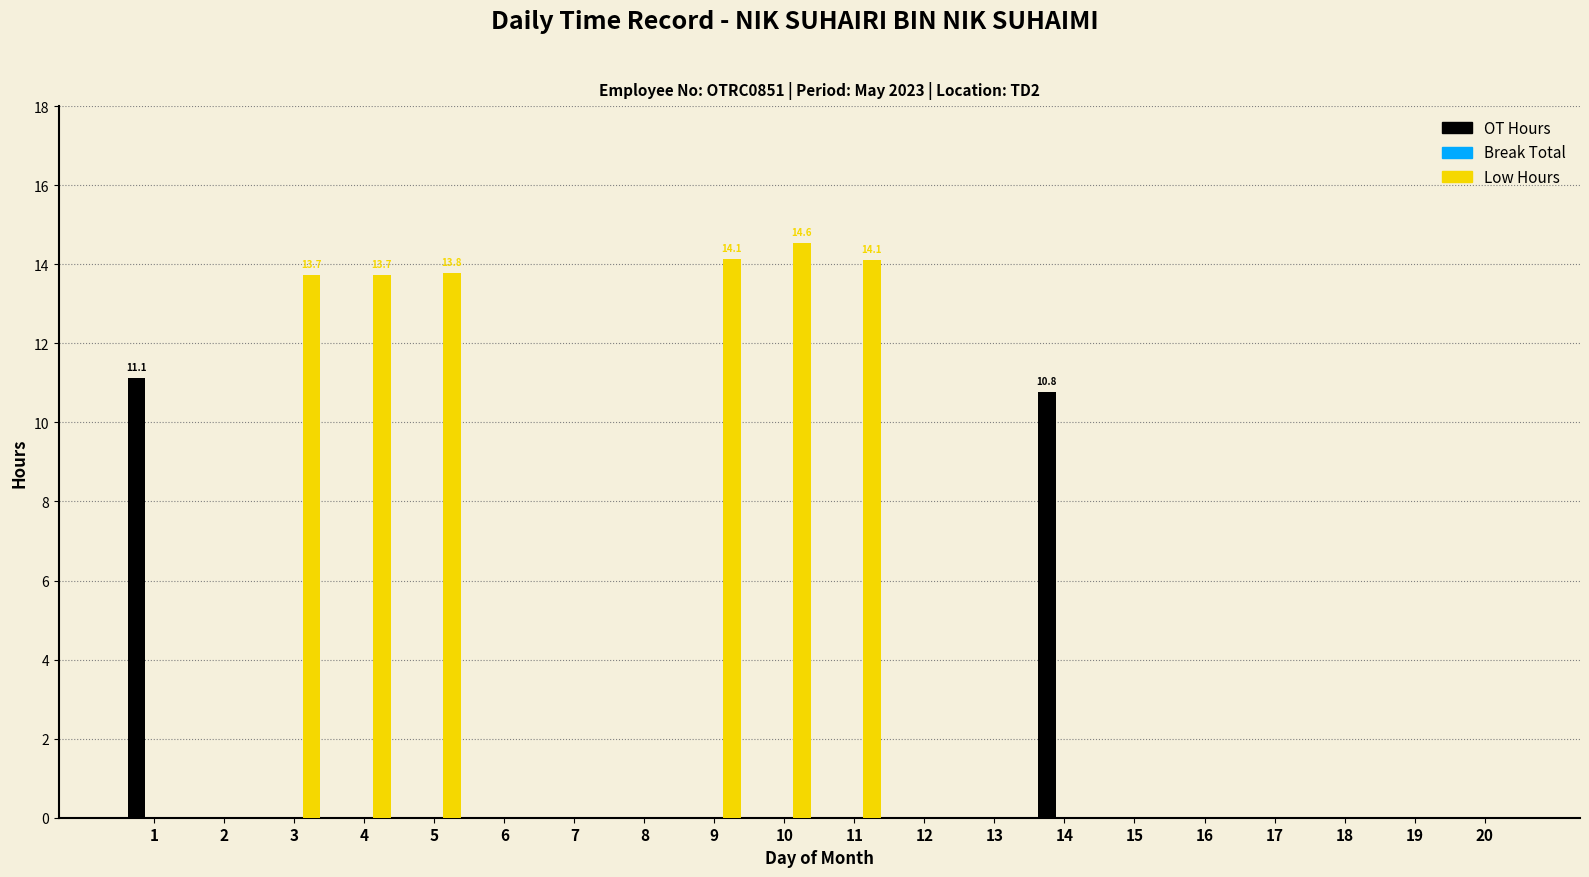

What is the total value across all series at 11?

14.1